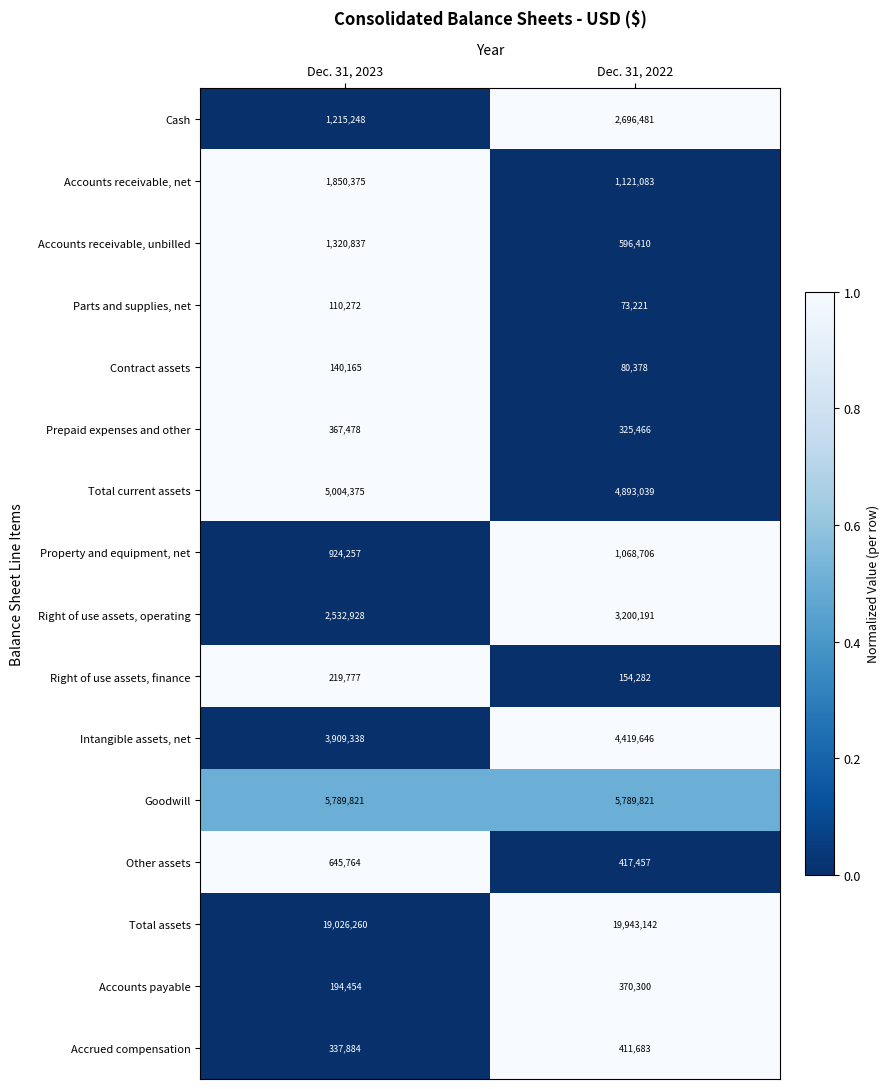

Which series has the widest spread of values?

Cash